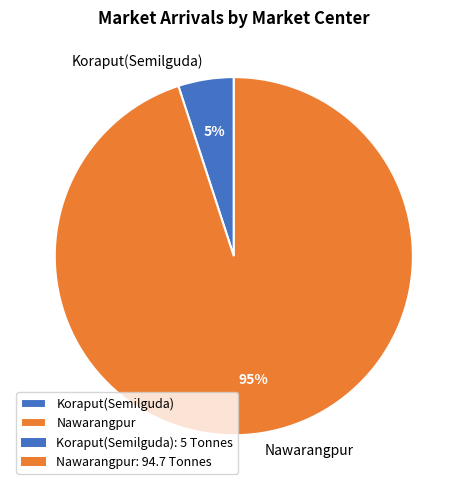

What is the ratio of the value at Koraput(Semilguda) to the value at Nawarangpur?

0.1